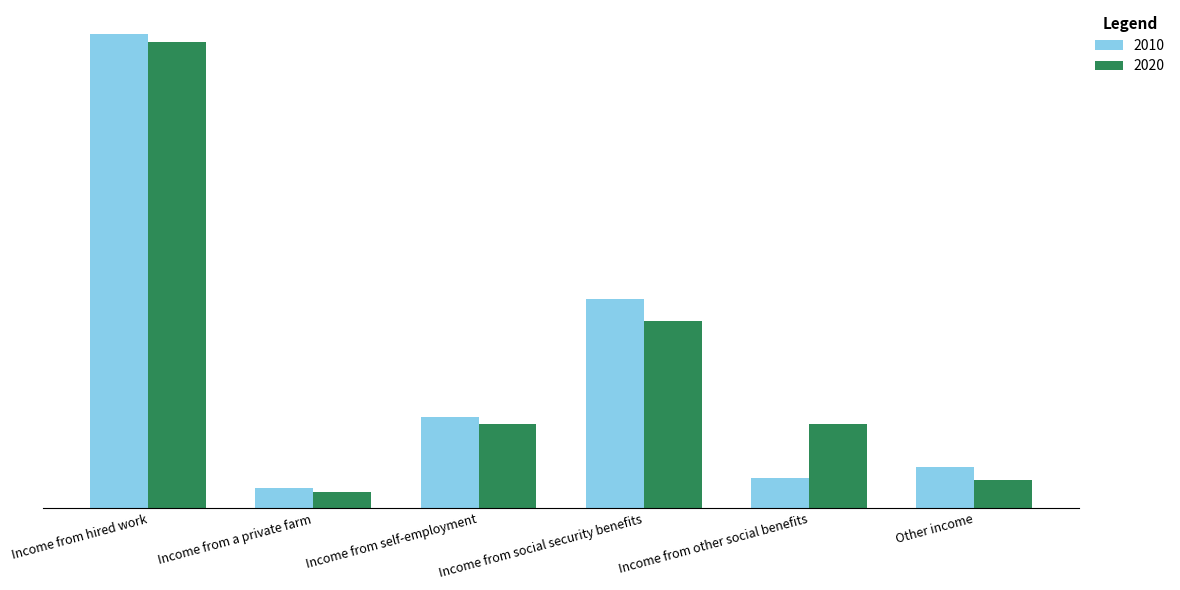

What are all the series names shown in the legend?

2010, 2020